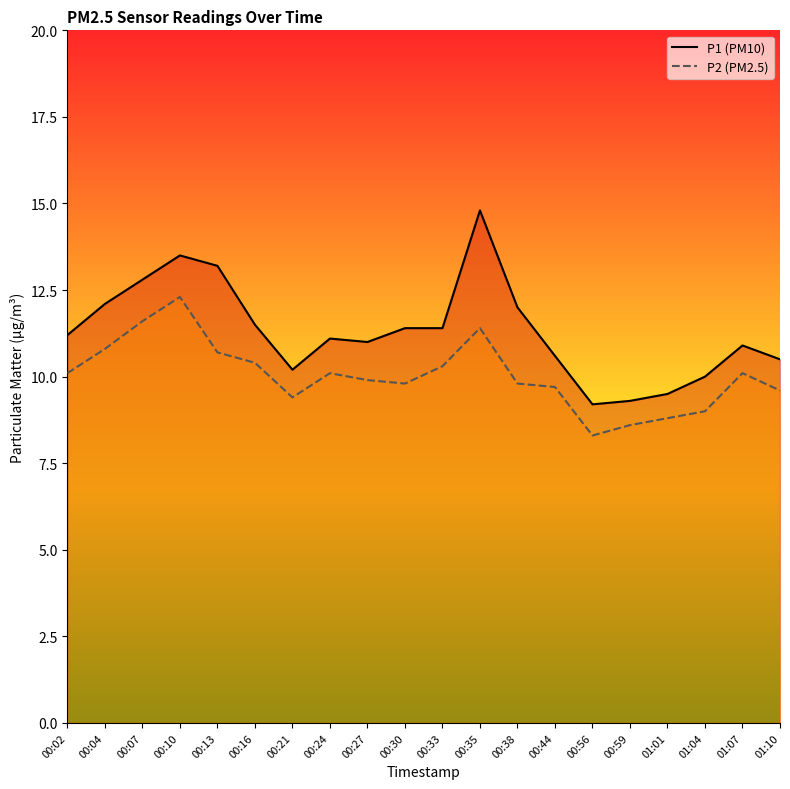

Which has a higher value, 00:13 or 00:59?

00:13